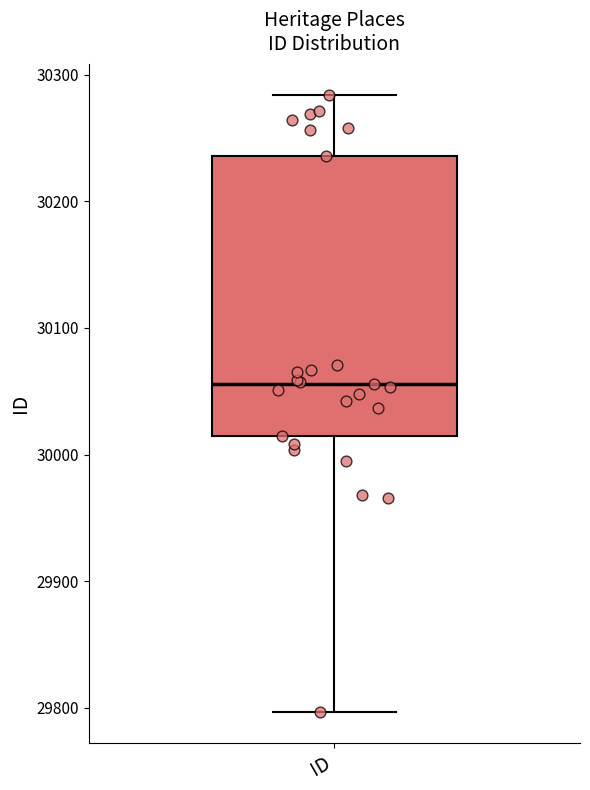

Where is the lower edge of the box for ID on the y-axis? The values are not printed on the chart, so give them approximately, as read against the axis.

30020